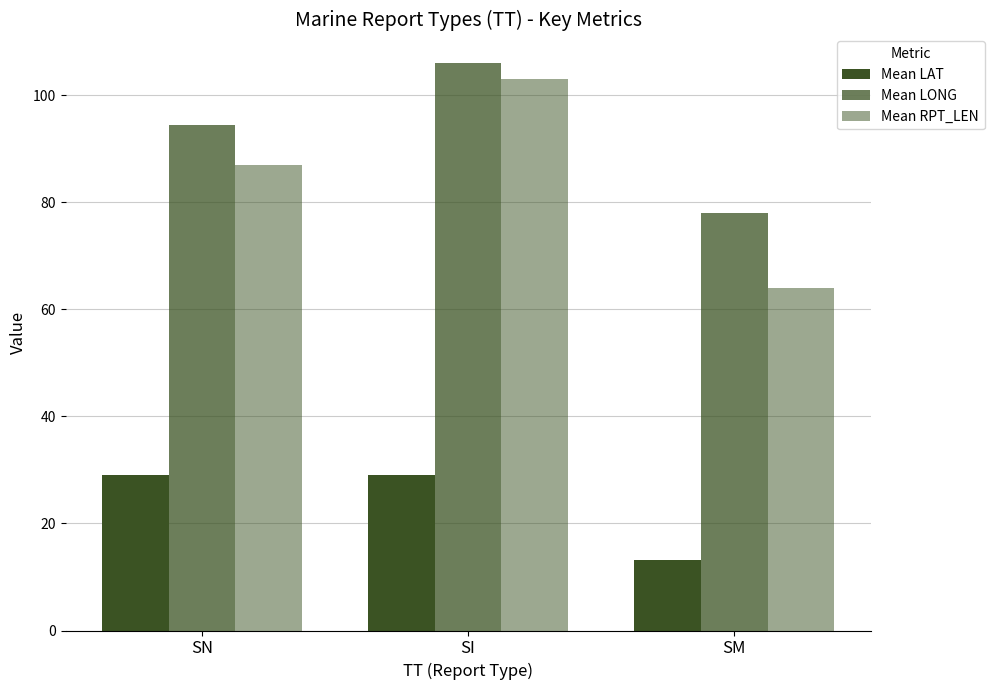

What is the label of the 1st bar from the left?

SN